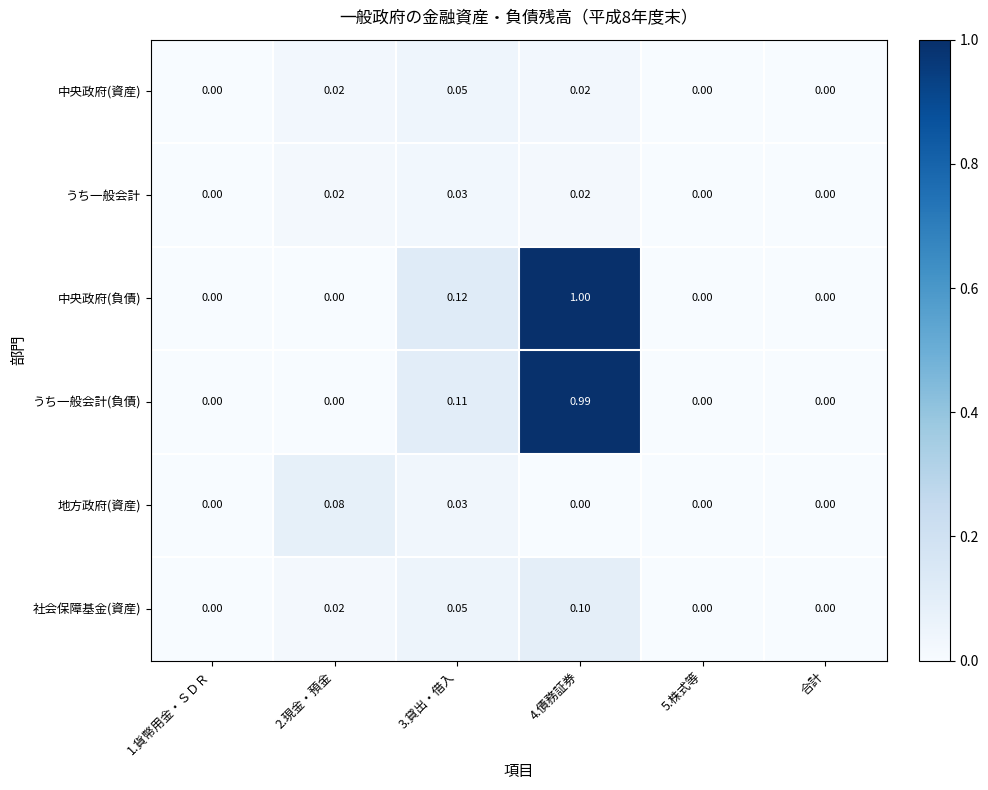

Which series has the widest spread of values?

中央政府(負債)